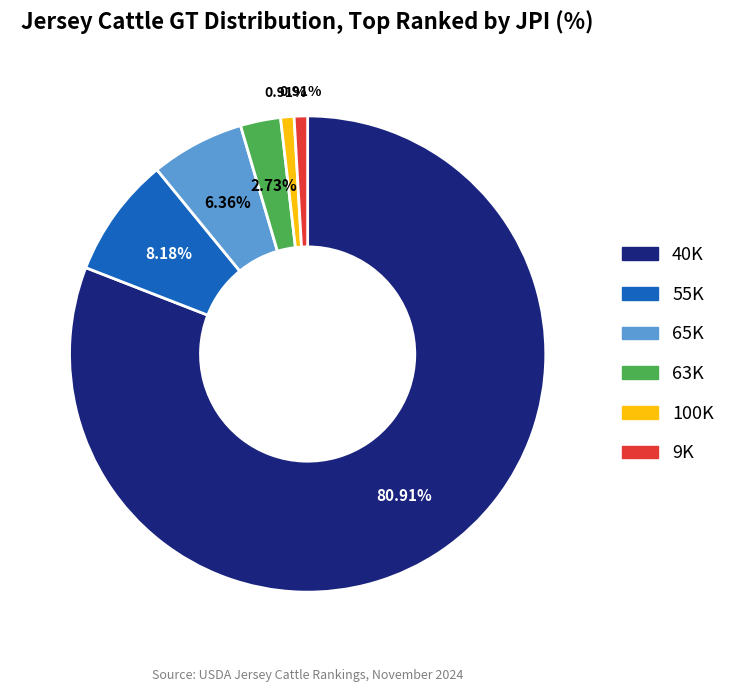

Count the number of slices in the pie.

6